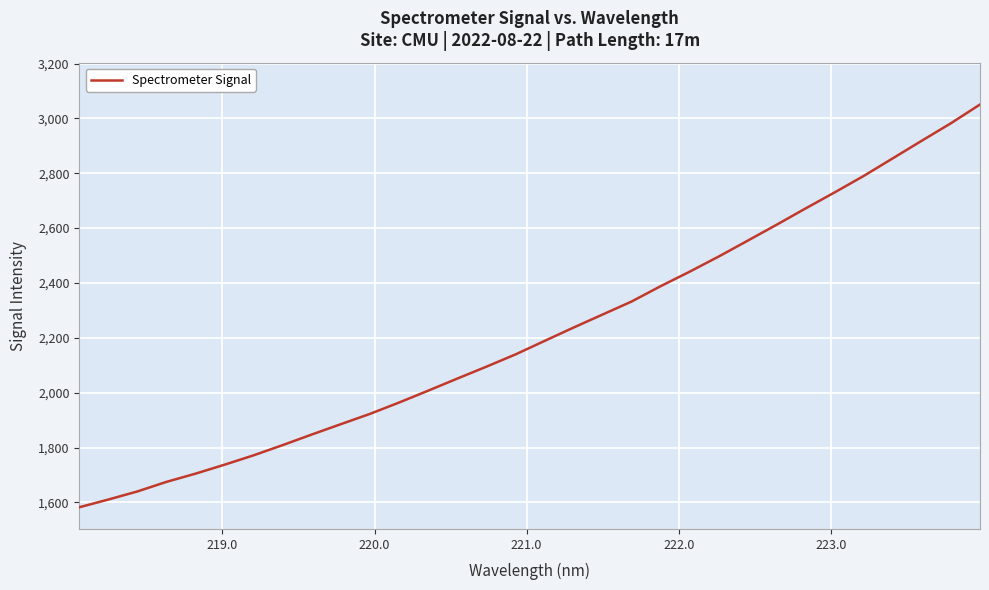

What is the smallest value displayed?

1582.2